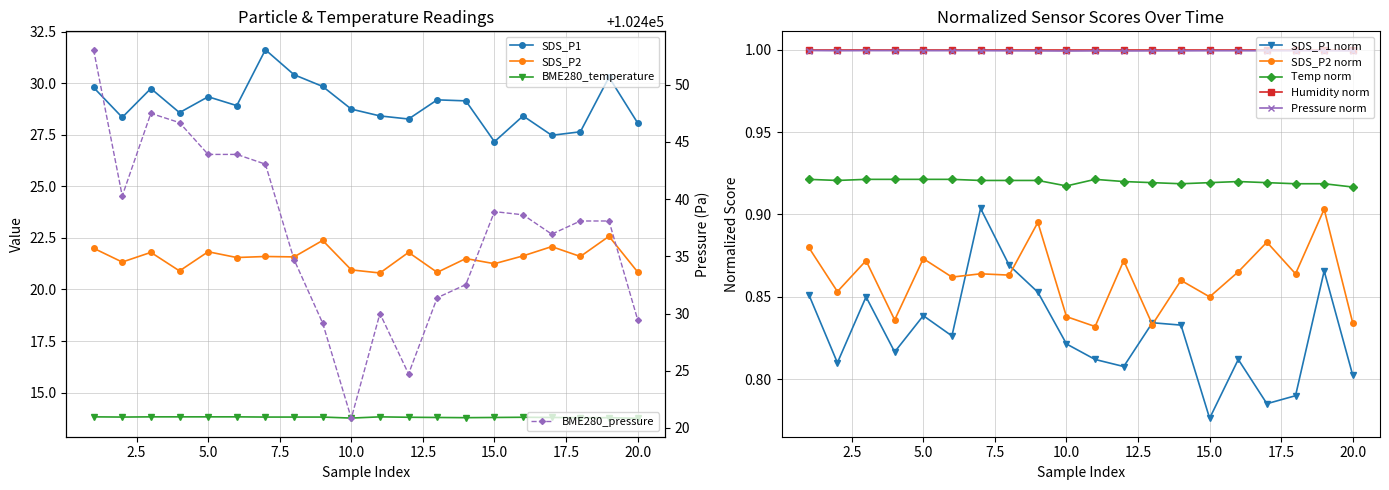

Is it true that Pressure norm equals 0.4 at 15.0?

False